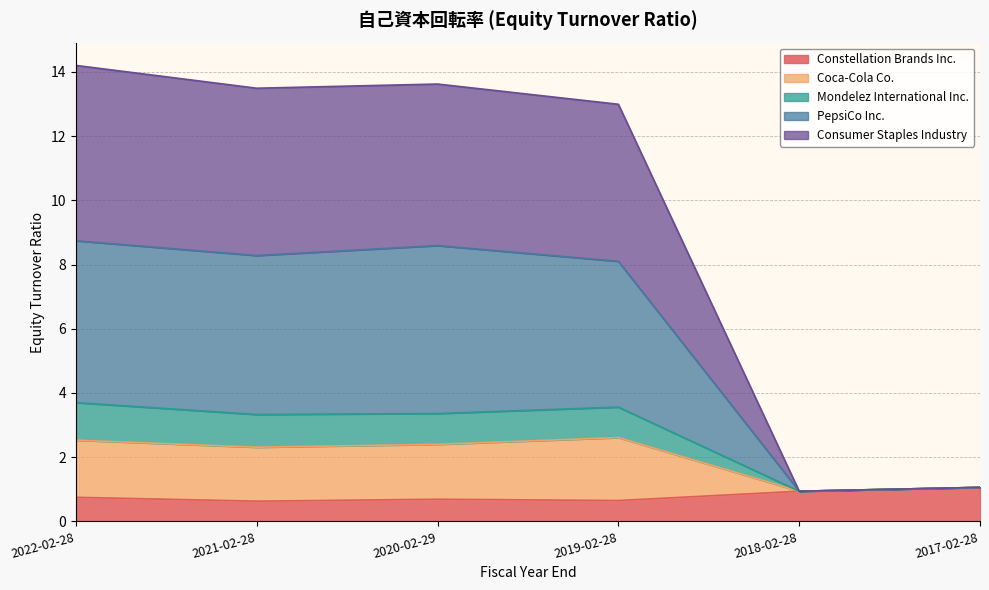

At how many categories does at least one series exceed 6?

4